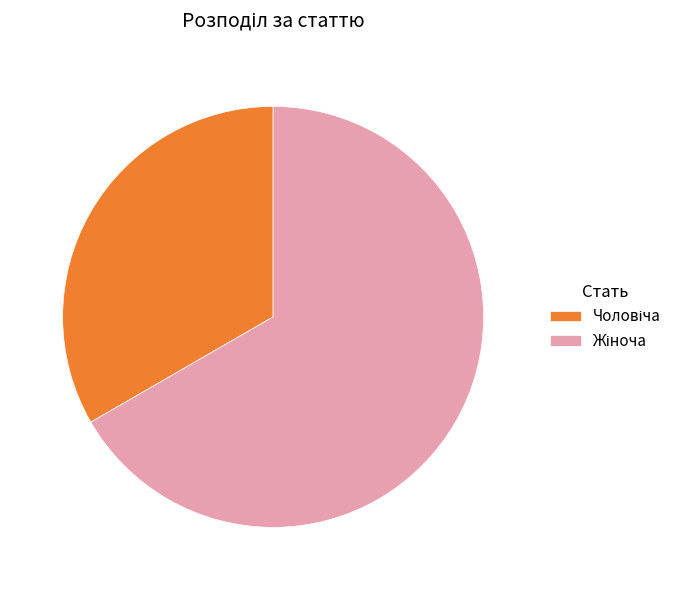

How many segments does this pie chart have?

2